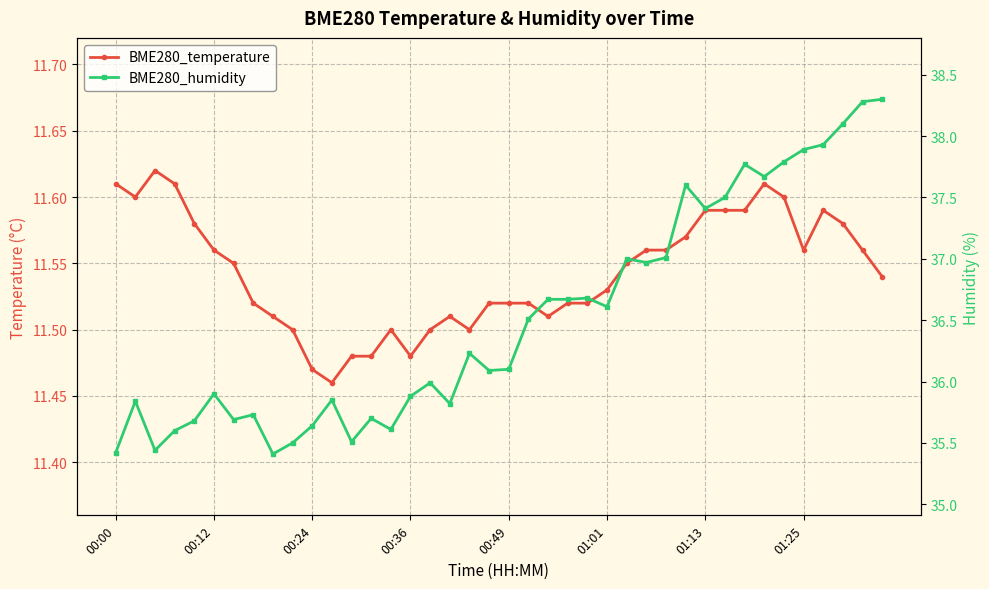

Between 22 and 15, which is larger?

22